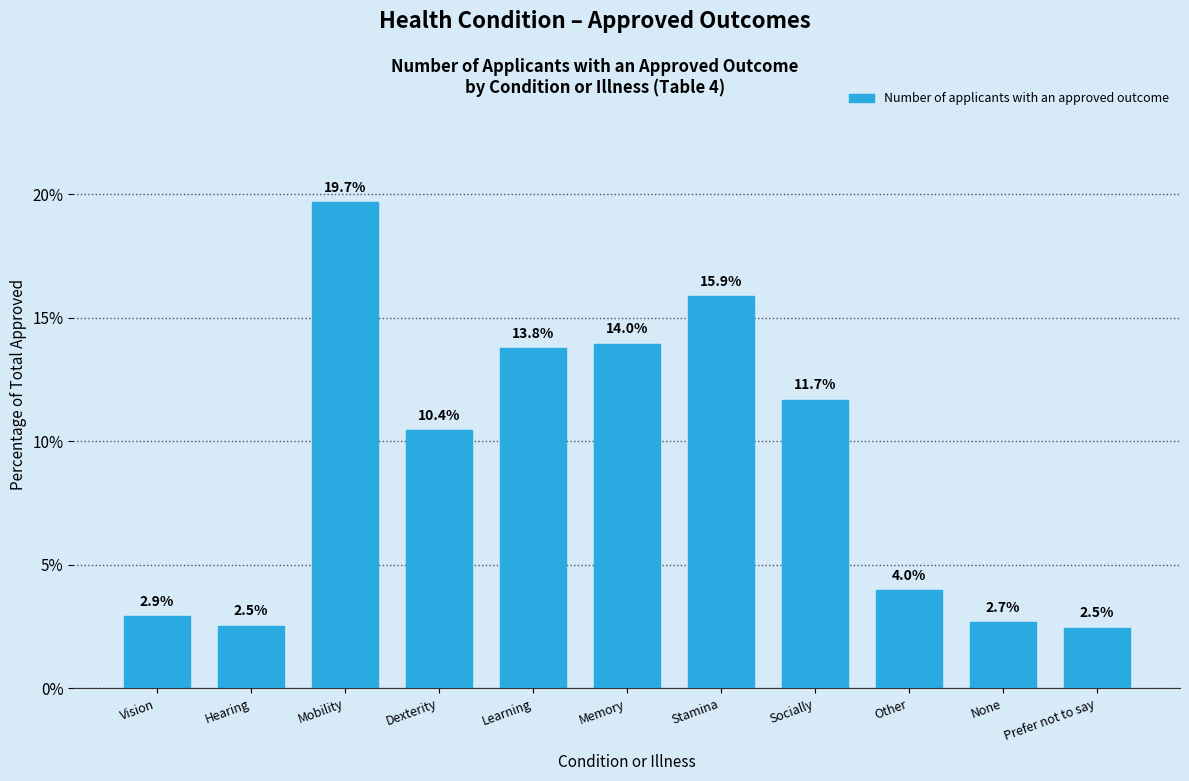

Reading right to left, list all the values displayed in this chart.

2.5	2.7	4.0	11.7	15.9	14.0	13.8	10.4	19.7	2.5	2.9